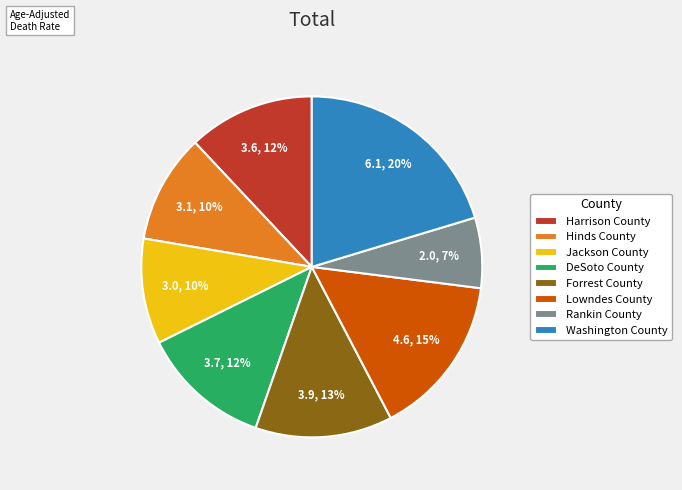

Between Lowndes County and Rankin County, which is larger?

Lowndes County